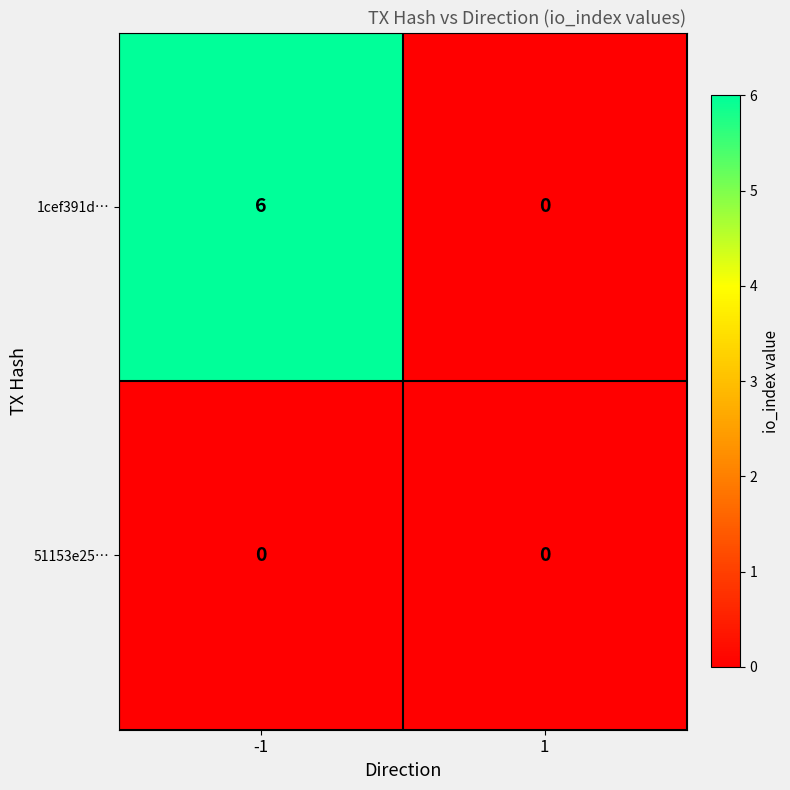

Rank the categories by 1cef391d… value from lowest to highest.

1, -1